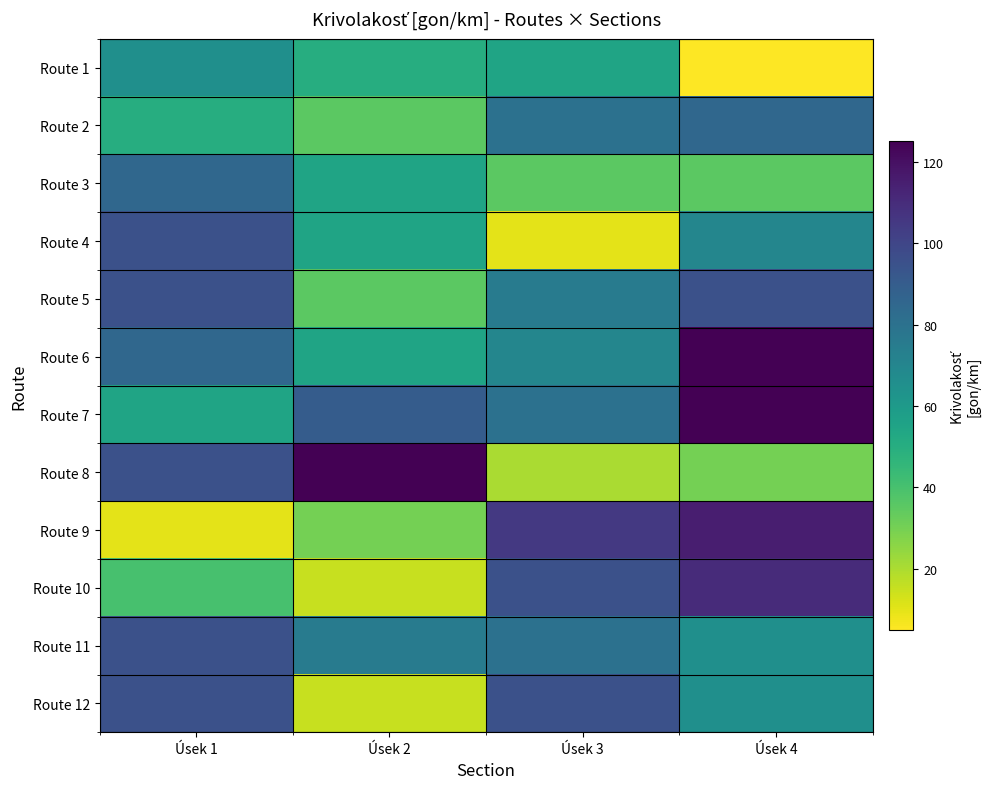

What is the greatest value displayed?

125